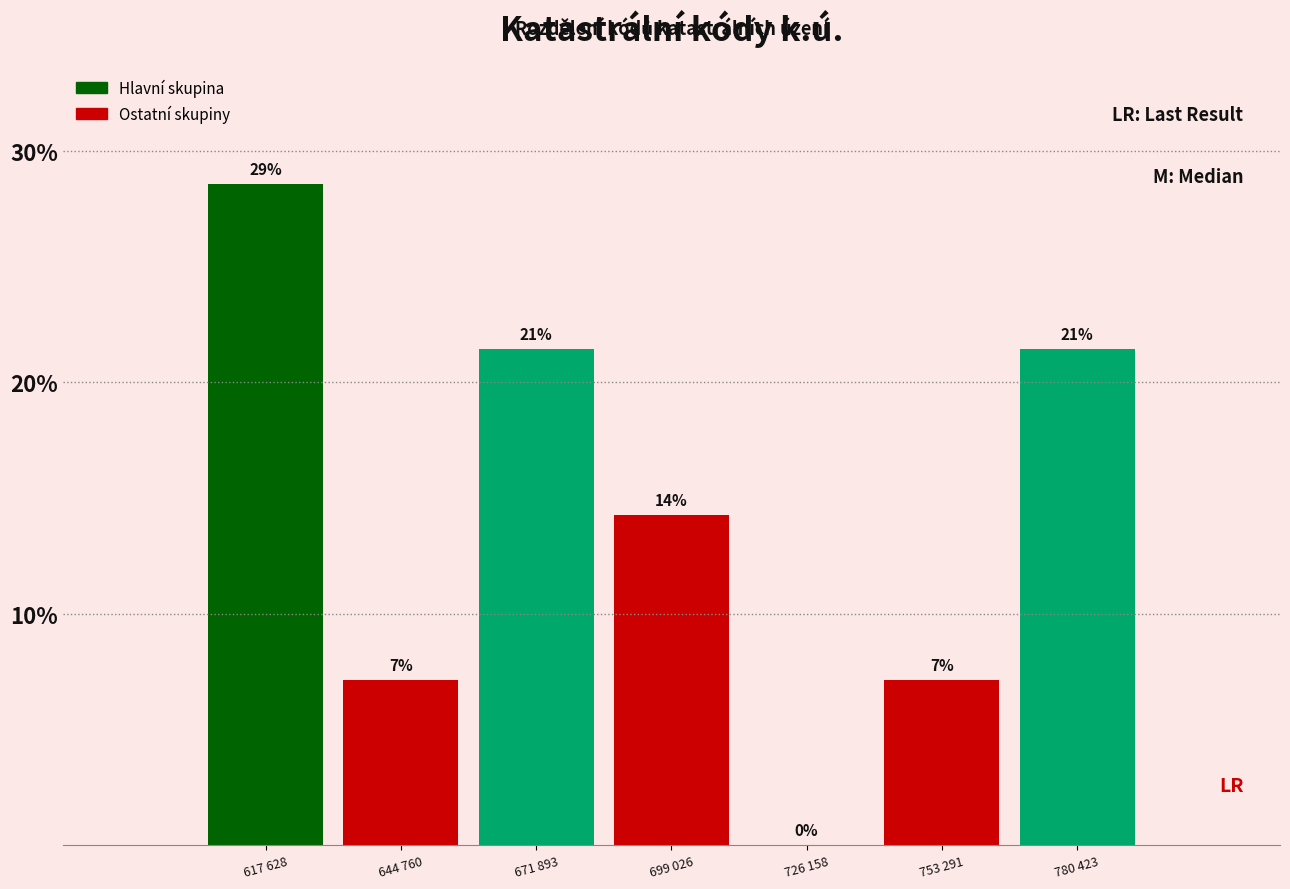

Are the bars horizontal?

No